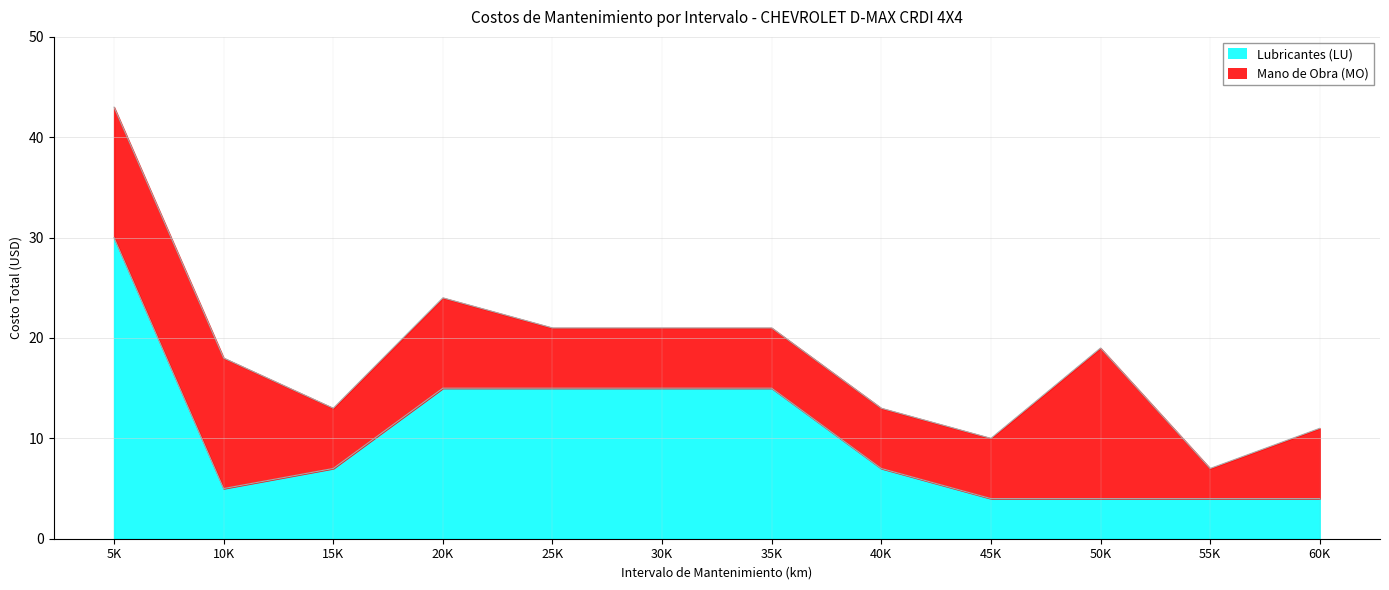

True or false: there are more than 2 points higher than both neighbors.

False